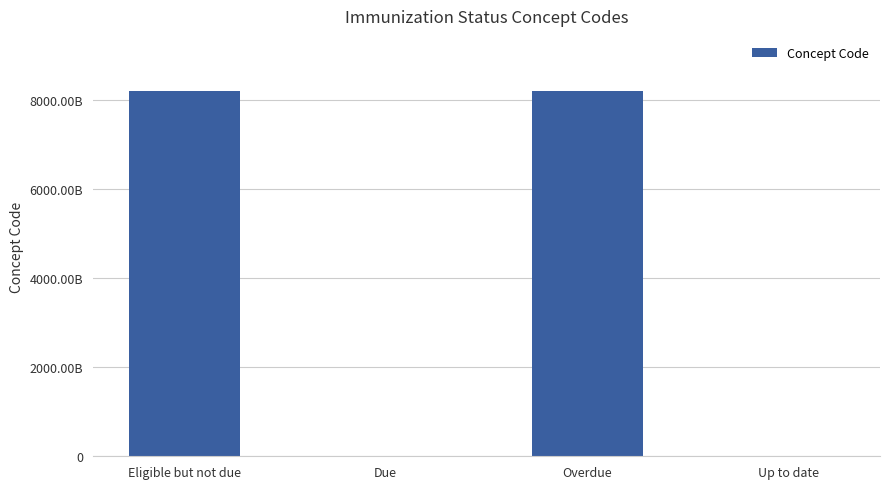

Rank the categories by value from lowest to highest.

Up to date, Due, Overdue, Eligible but not due